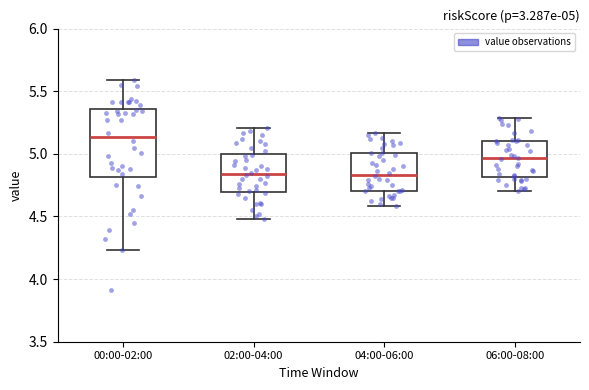

Which box has the highest median line?

00:00-02:00